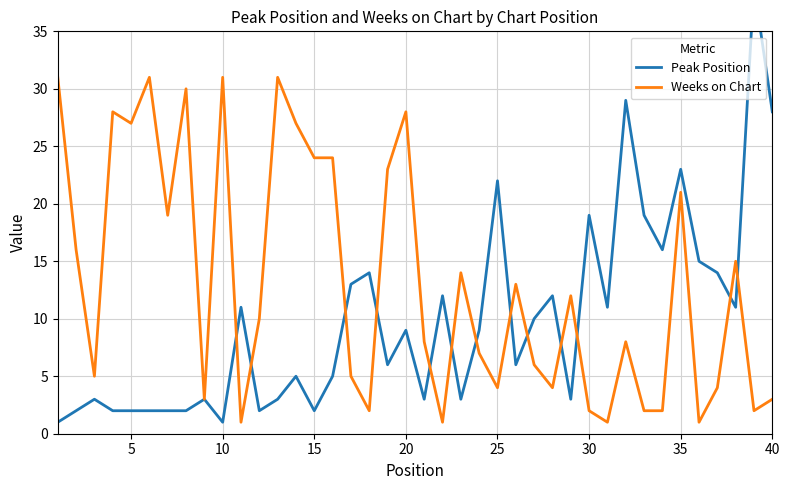

Reading left to right, transcribe all the data shown in this chart.

Peak Position: 1	2	3	2	2	2	2	2	3	1	11	2	3	5	2	5	13	14	6	9	3	12	3	9	22	6	10	12	3	19	11	29	19	16	23	15	14	11	39	28
Weeks on Chart: 31	16	5	28	27	31	19	30	3	31	1	10	31	27	24	24	5	2	23	28	8	1	14	7	4	13	6	4	12	2	1	8	2	2	21	1	4	15	2	3